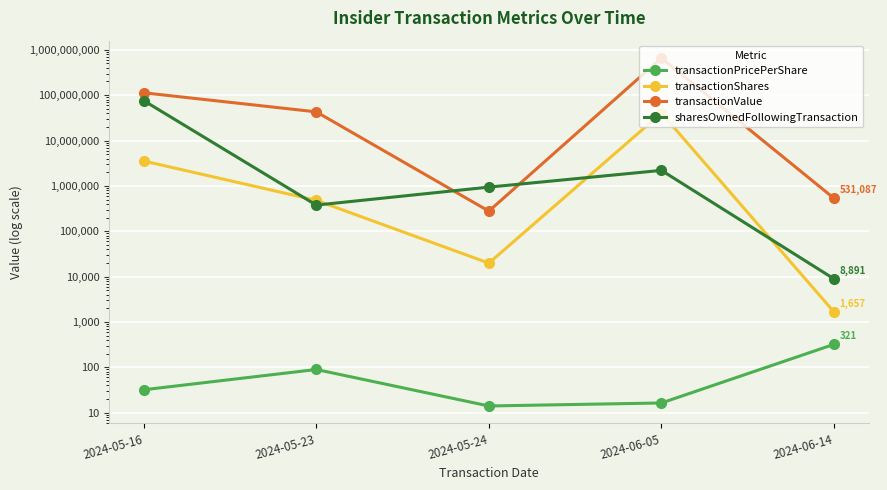

Rank the series at 2024-06-14 from lowest to highest value.

transactionPricePerShare, transactionShares, sharesOwnedFollowingTransaction, transactionValue